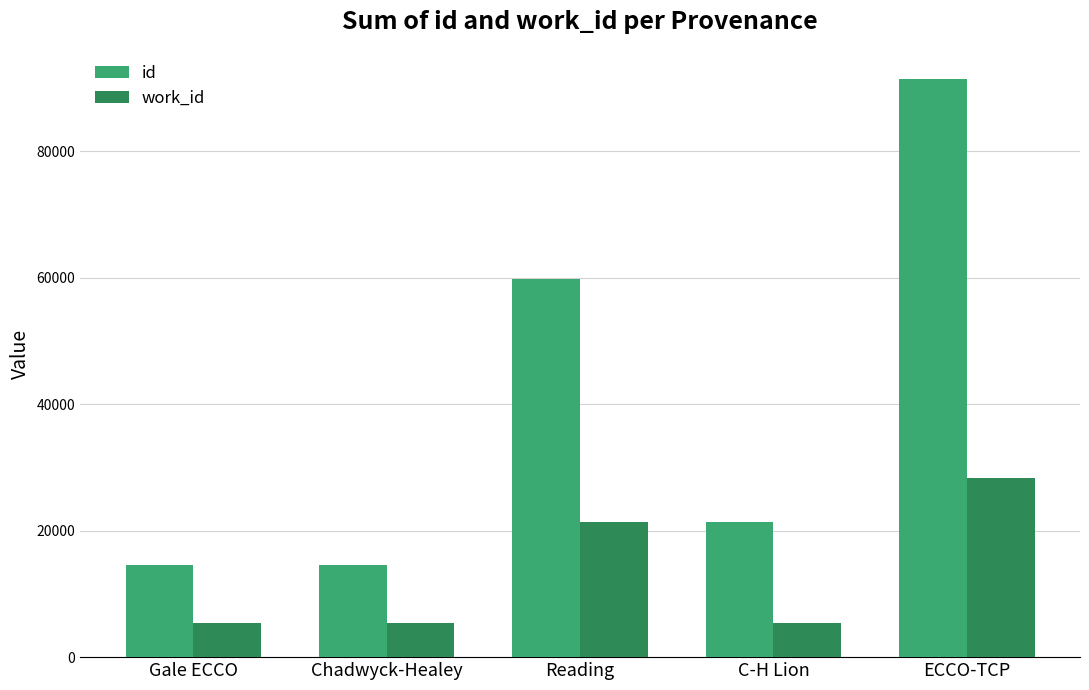

Which series has the largest total across all categories?

id